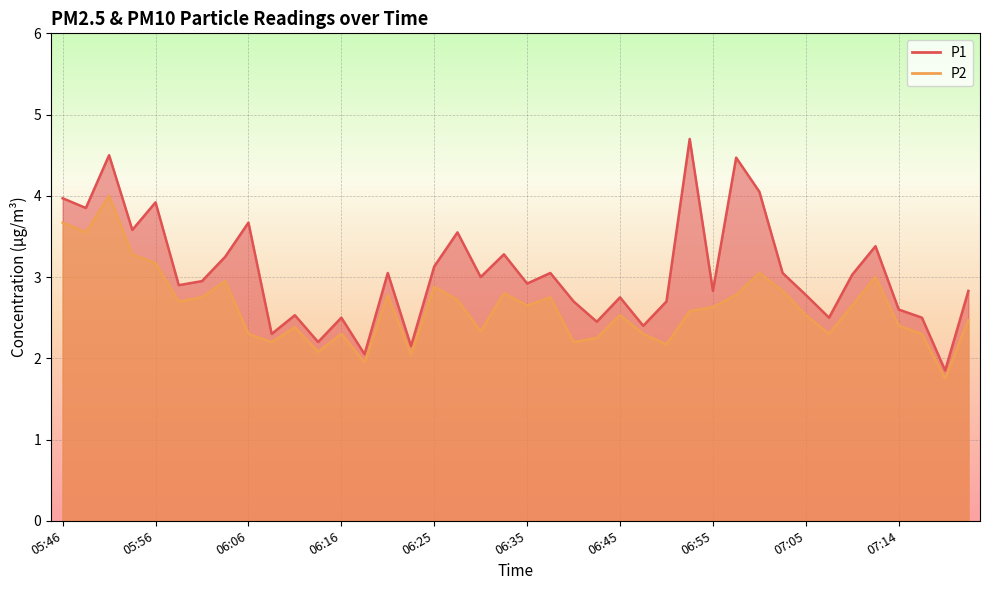

What is the value of the P2 point at the 1st from the left?

3.7